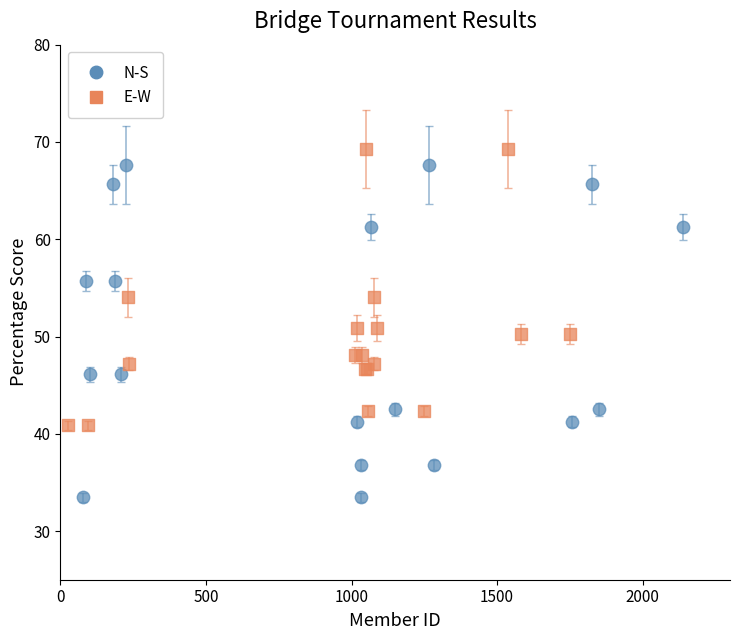

Which series has the largest Y range (max minus min)?

N-S